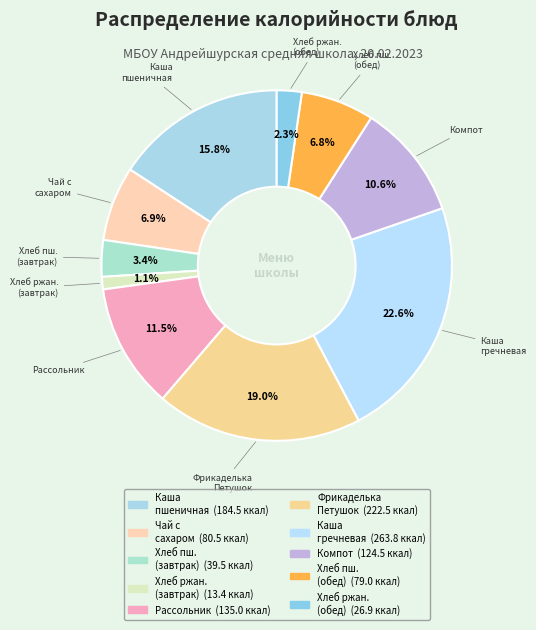

Count the number of slices in the pie.

10